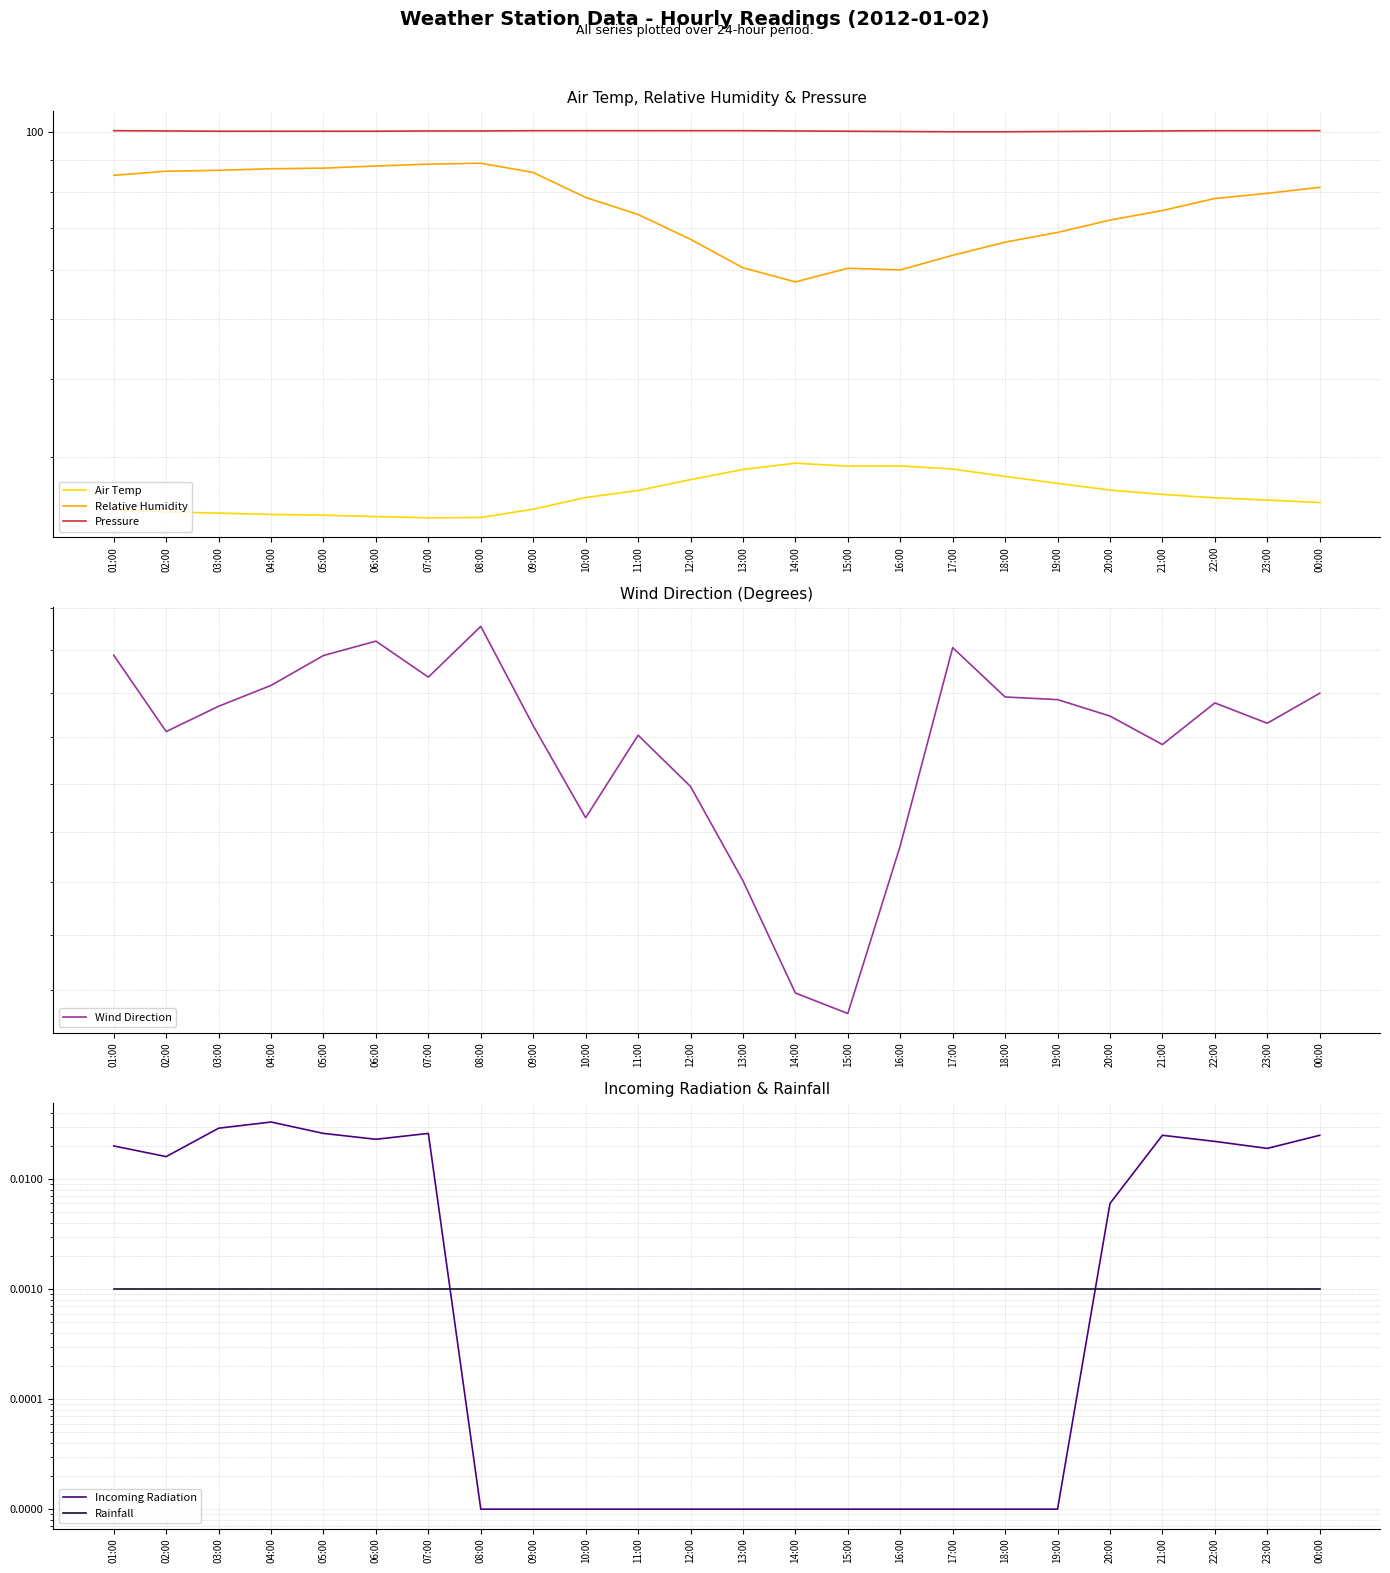

How many interior local peaks does the Air Temp series have?

2